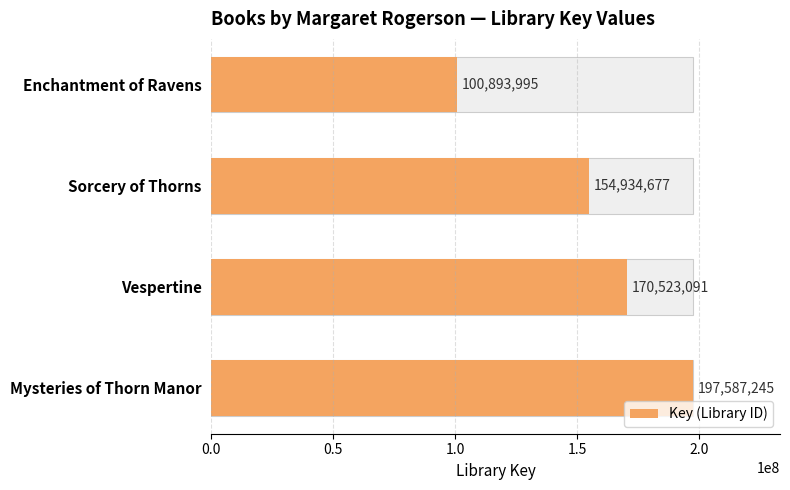

Reading left to right, what are all the values shown in this chart?

197587245	170523091	154934677	100893995